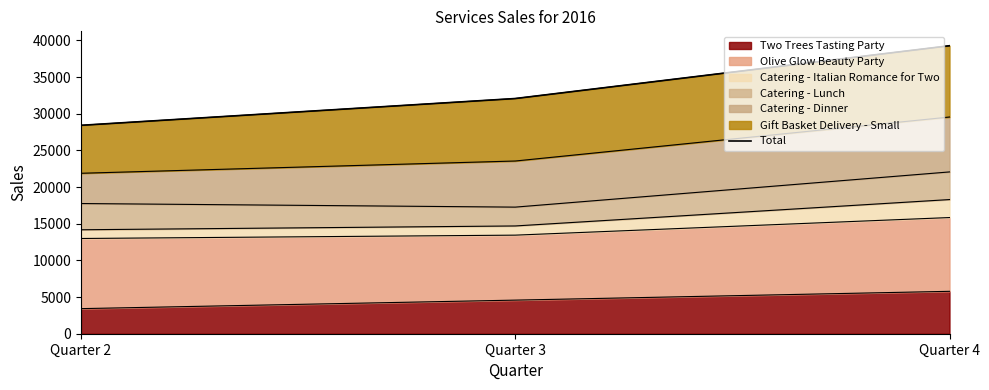

What is the difference between the values at Quarter 4 and Quarter 2?

10854